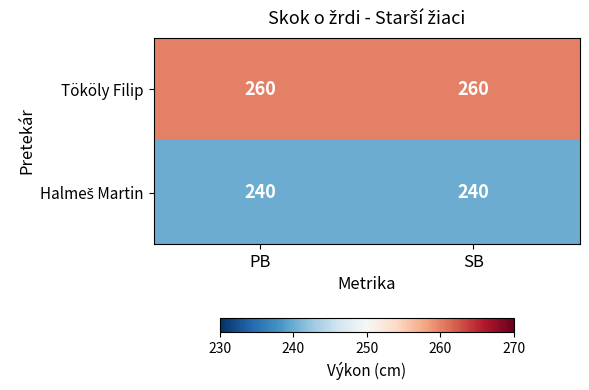

What is the spread (max minus min) of values at SB?

20